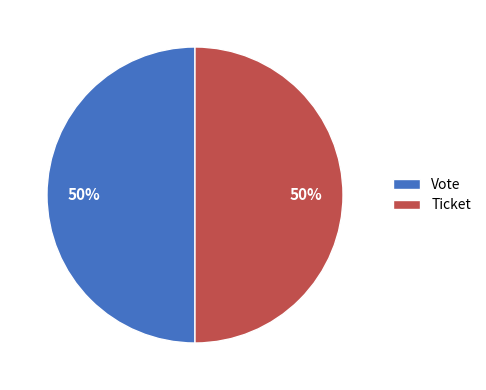

Approximately how many times larger is the value at Vote compared to Ticket?

1.0